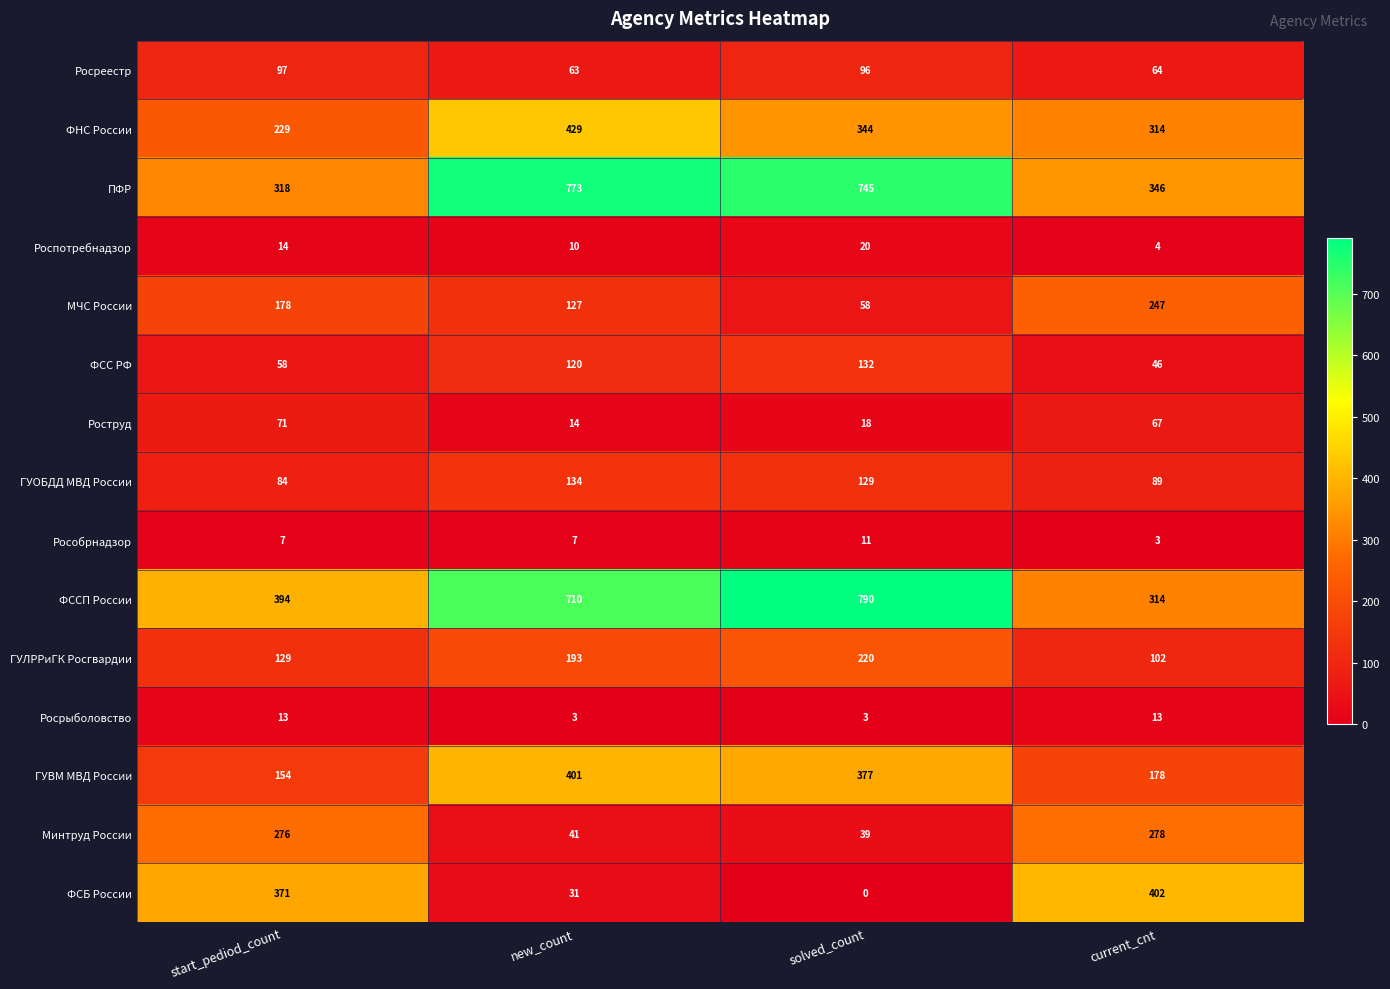

What is the total value across all series at start_pediod_count?

2393